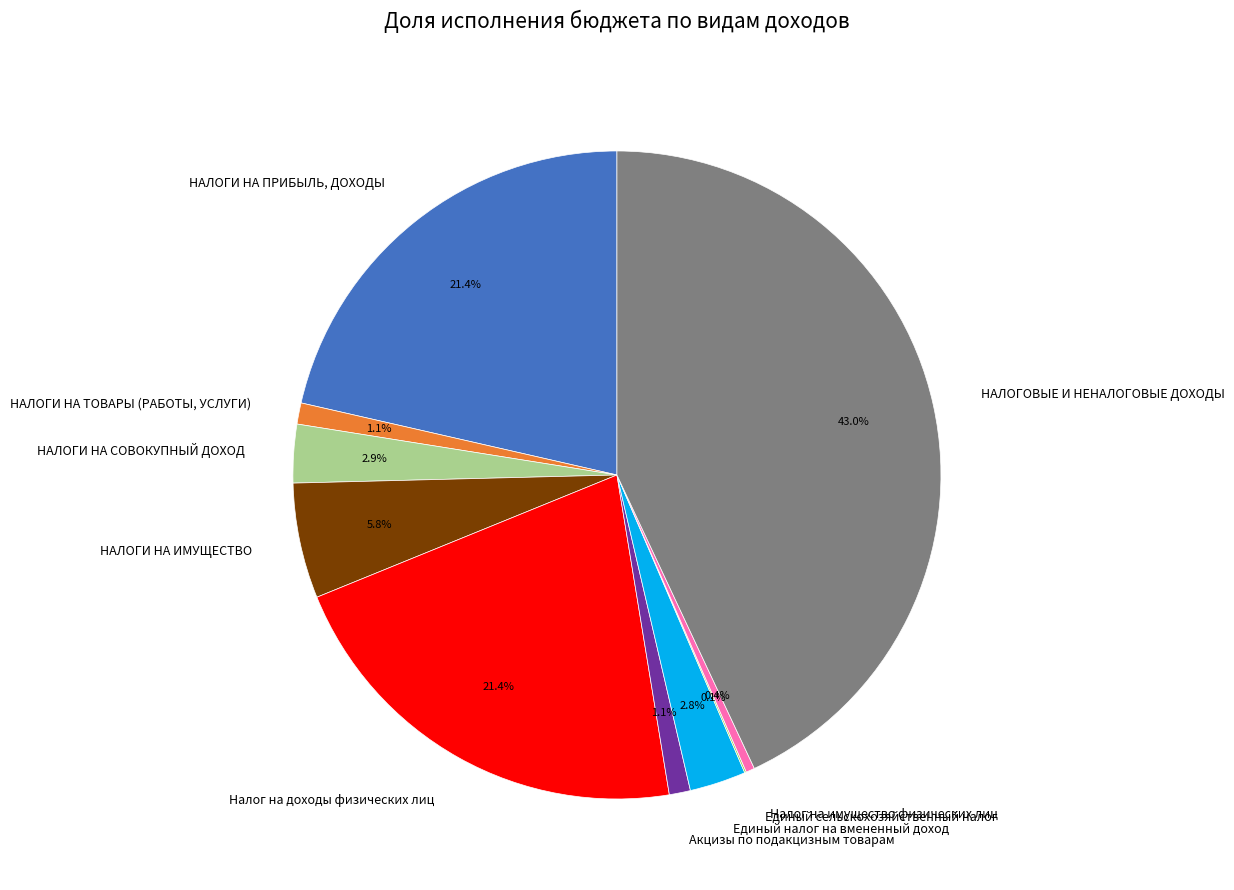

What percentage is the Акцизы по подакцизным товарам slice, to the nearest percent?

1%